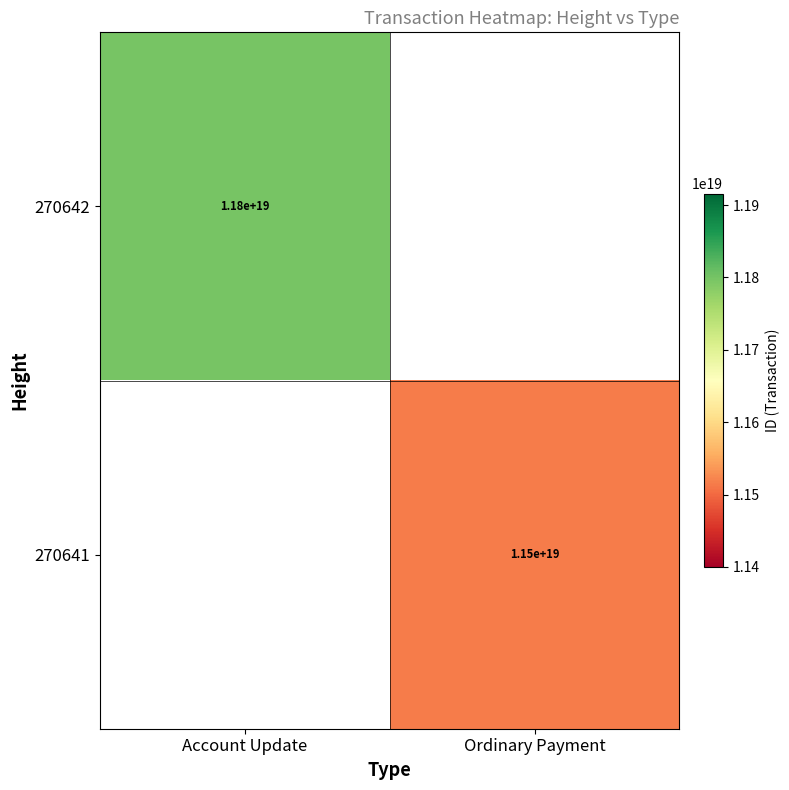

What is the greatest value displayed?

11797764862289227776.0